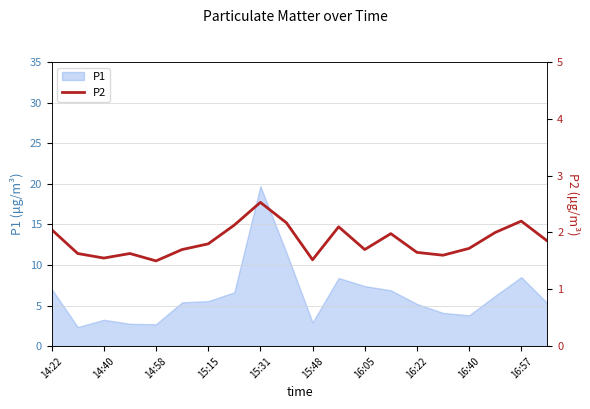

At which label does P1 reach its peak?

15:31